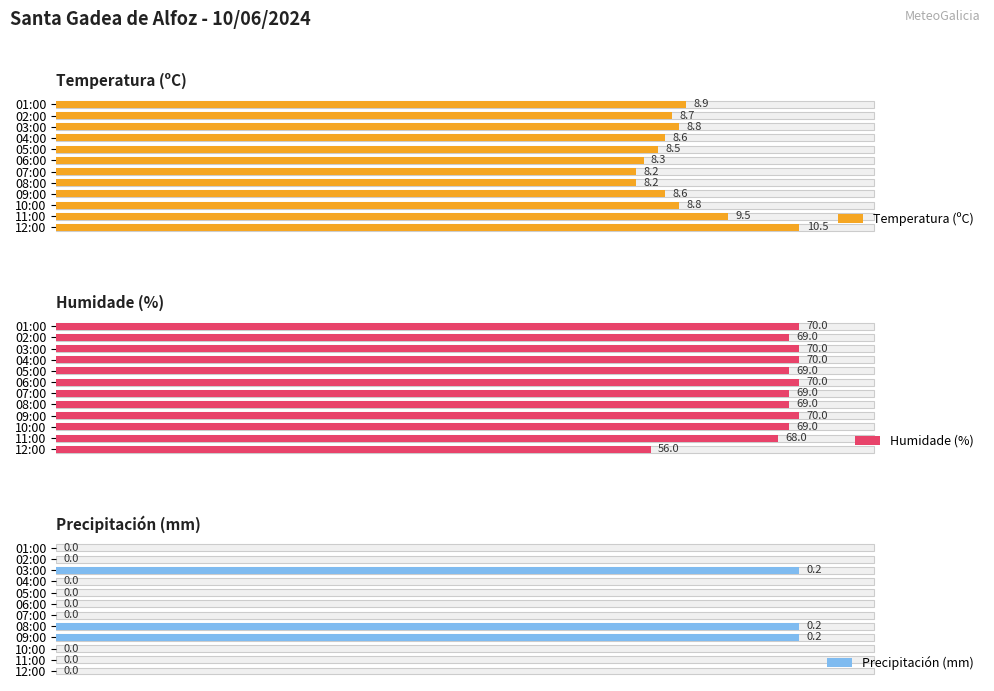

What is the greatest value displayed?

70.0